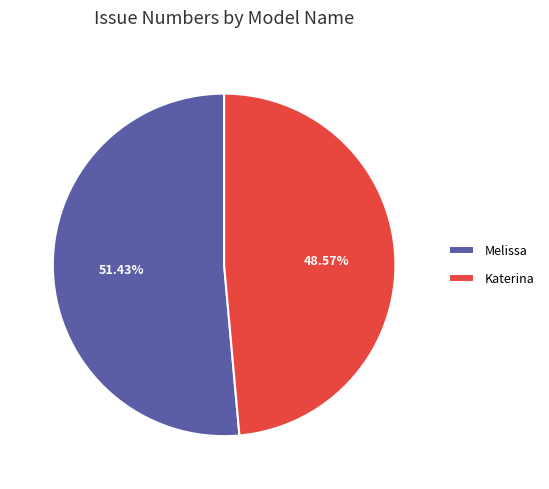

What is the largest slice in the pie chart?

Melissa